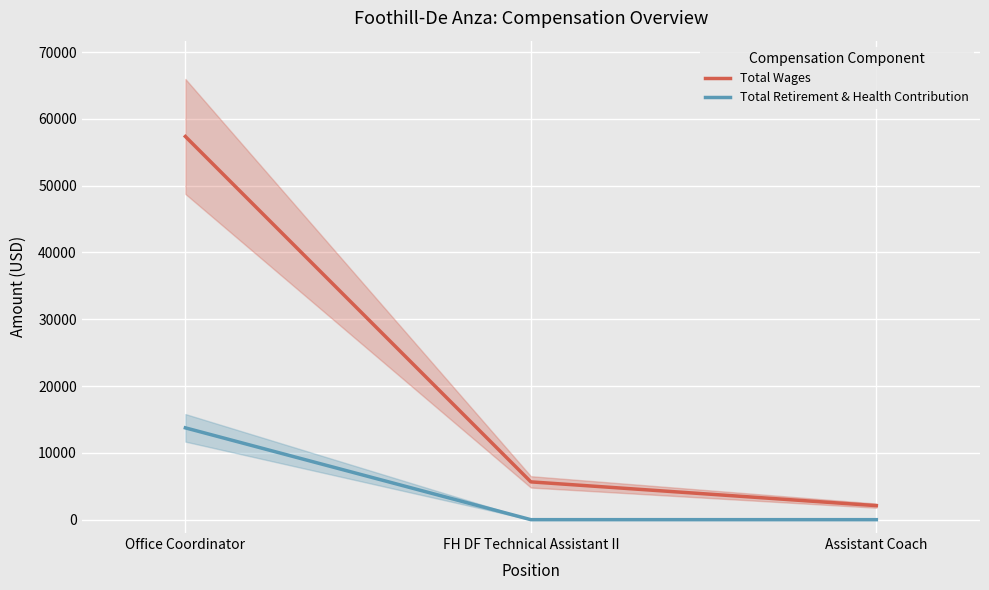

Reading left to right, what are all the values shown in this chart?

Total Wages: Office Coordinator=57371	FH DF Technical Assistant II=5659	Assistant Coach=2100
Total Retirement & Health Contribution: Office Coordinator=13747	FH DF Technical Assistant II=0	Assistant Coach=0